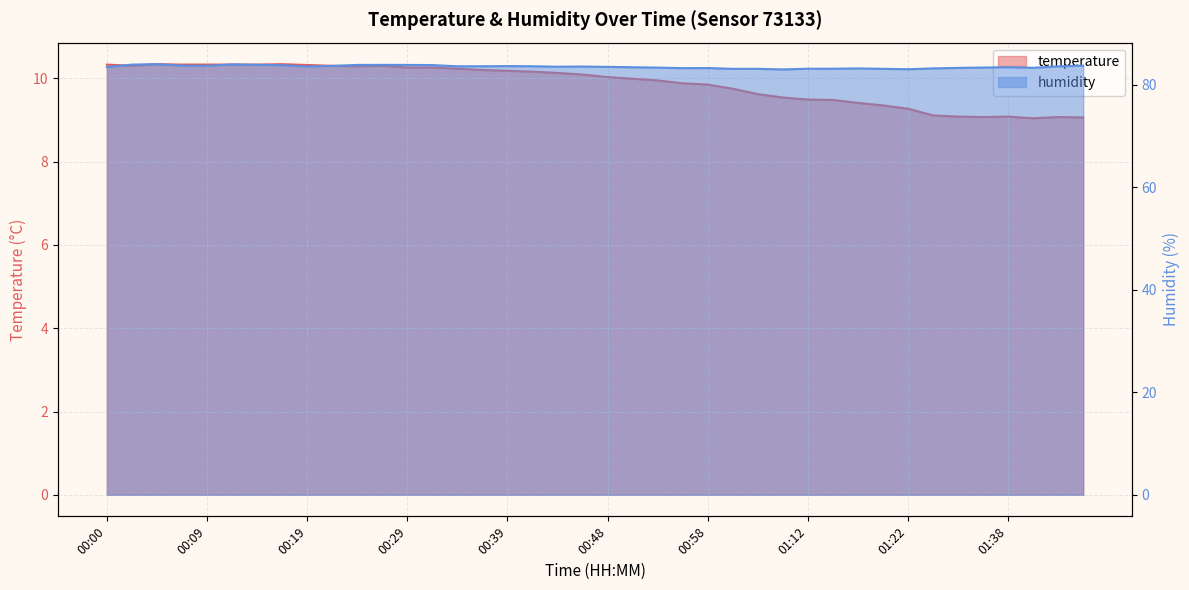

What is the lowest value of the temperature series?

9.0